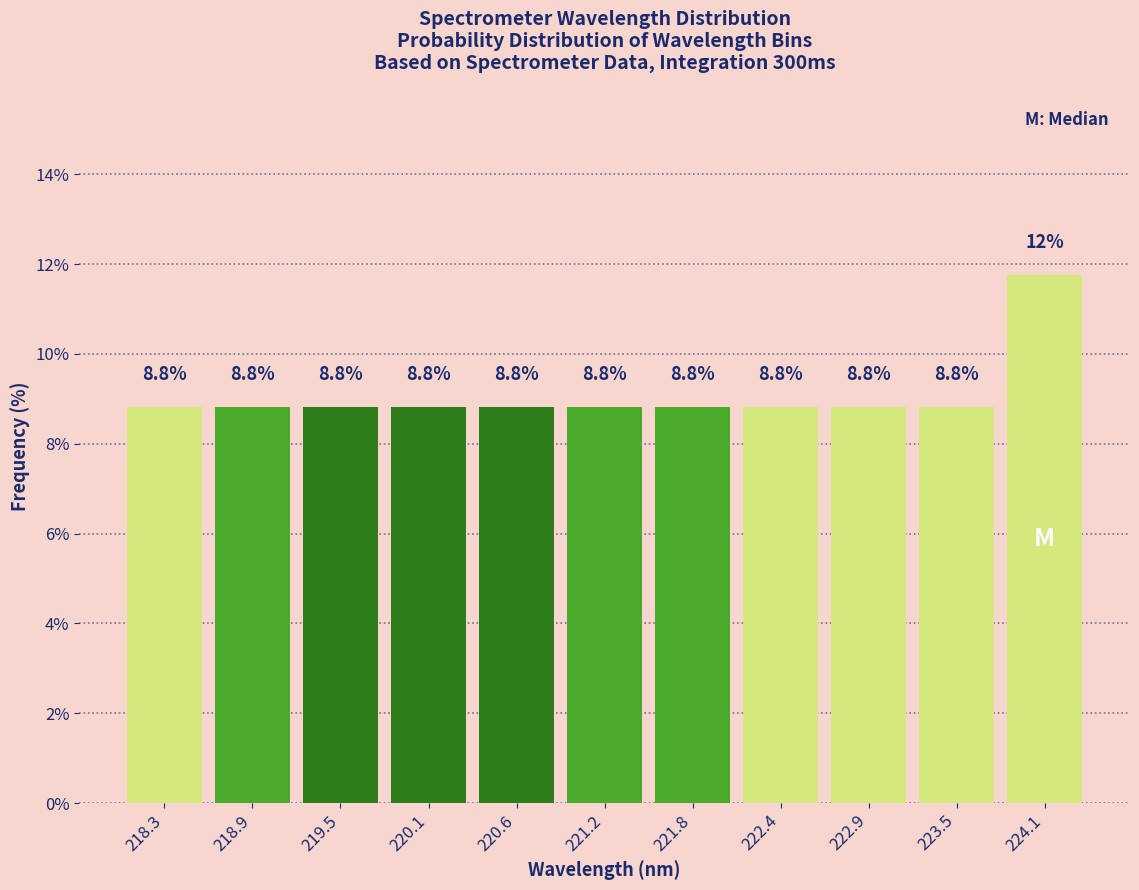

Over which range of the x-axis is the bar tallest?

223.8 to 224.4